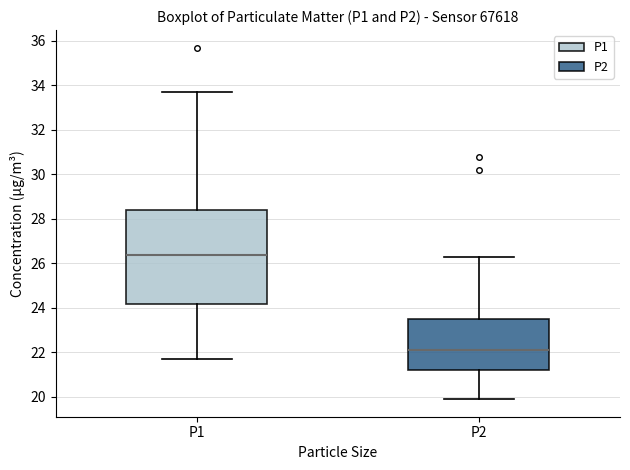

Where does the median line of the box for P1 sit on the y-axis? The values are not printed on the chart, so give them approximately, as read against the axis.

26.4